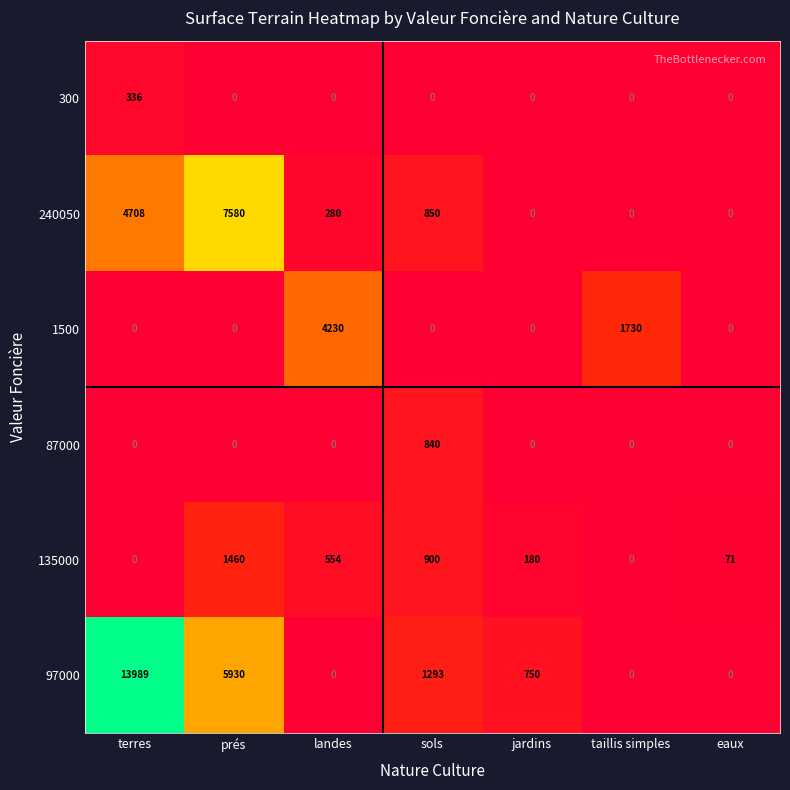

What is the maximum value for 135000?

1460